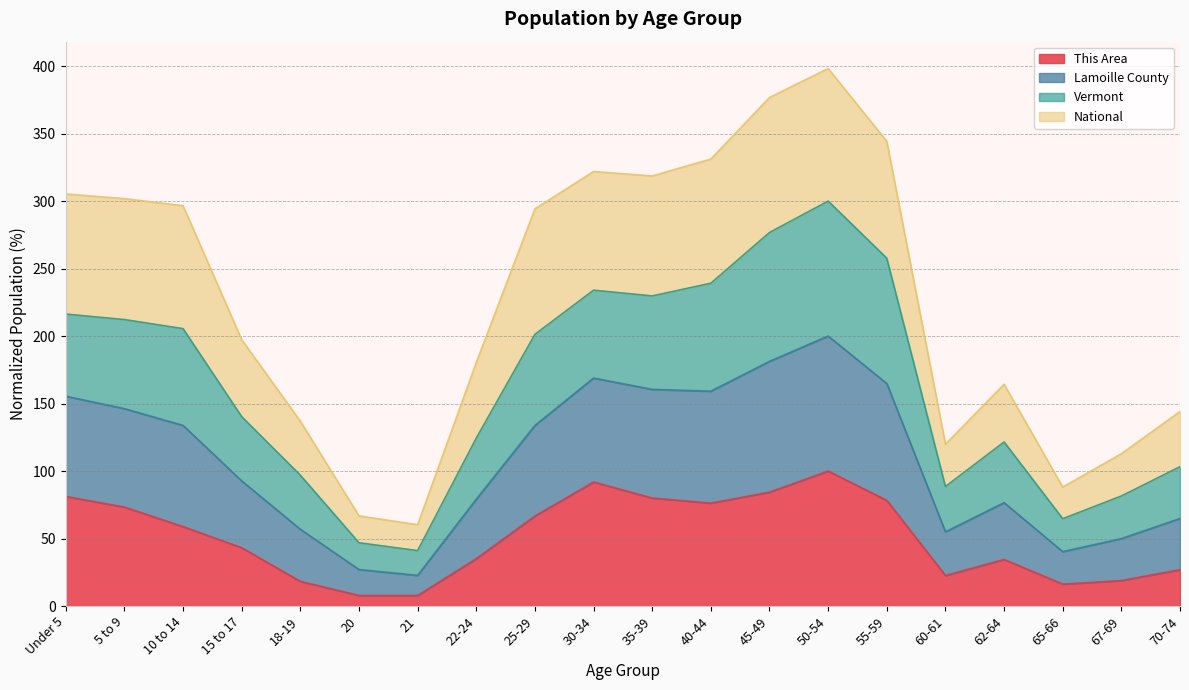

At which label does Lamoille County reach its minimum?

21